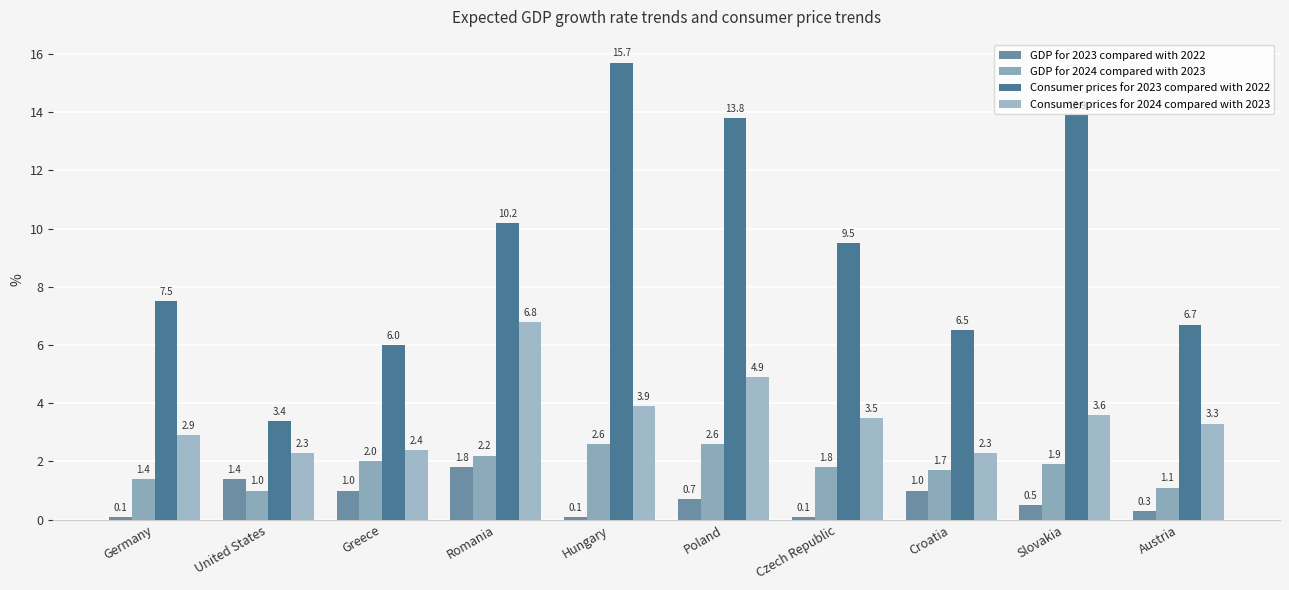

Rank the series by their maximum value, from highest to lowest.

Consumer prices for 2023 compared with 2022, Consumer prices for 2024 compared with 2023, GDP for 2024 compared with 2023, GDP for 2023 compared with 2022